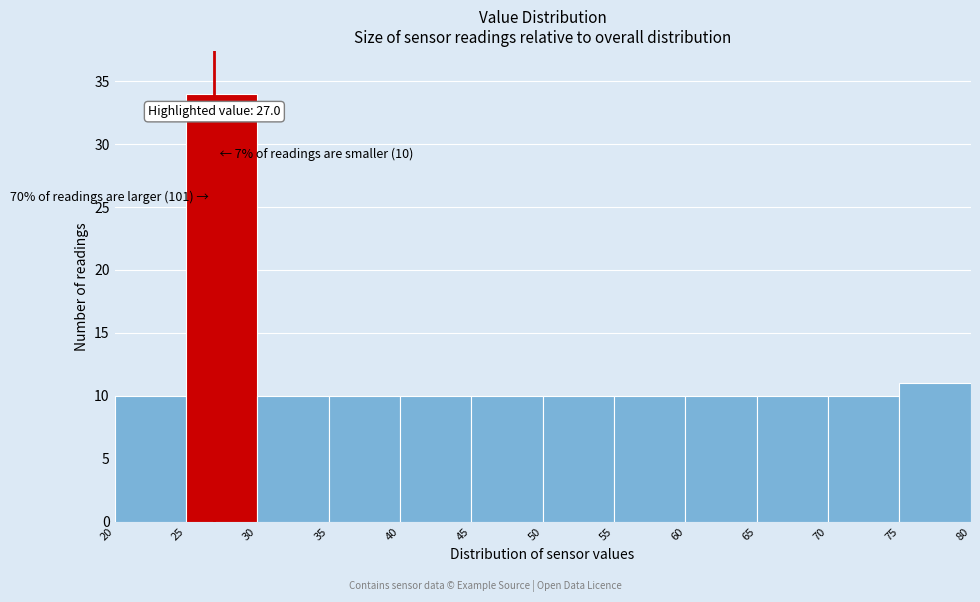

Over which range of the x-axis is the bar tallest?

25 to 30